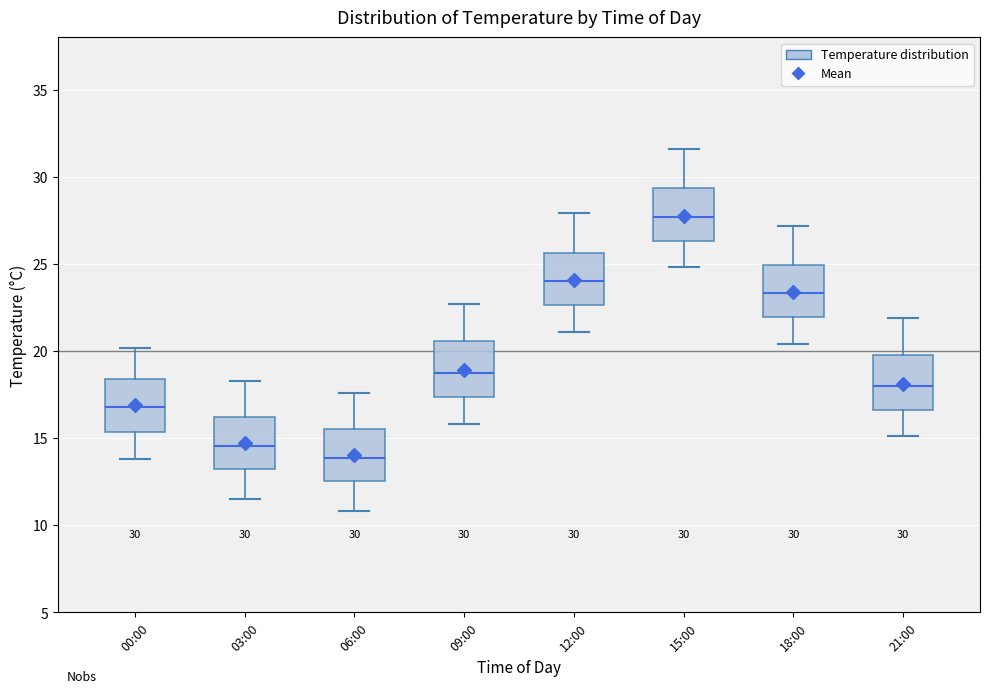

Which box's median line is the lowest?

06:00